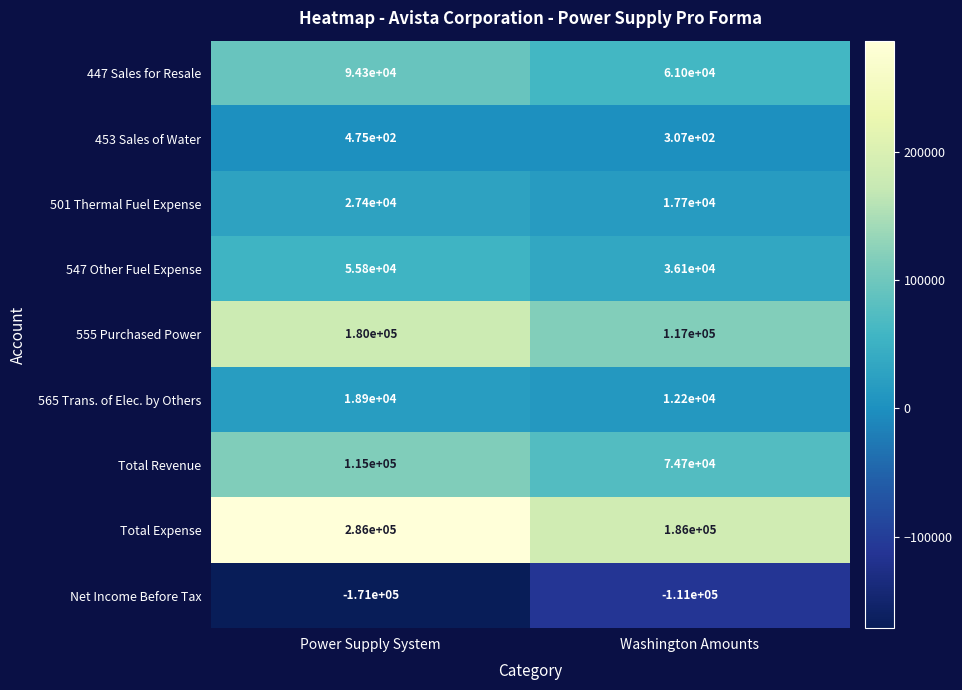

What value does the 547 Other Fuel Expense series have at Power Supply System, to the nearest 100?

55800